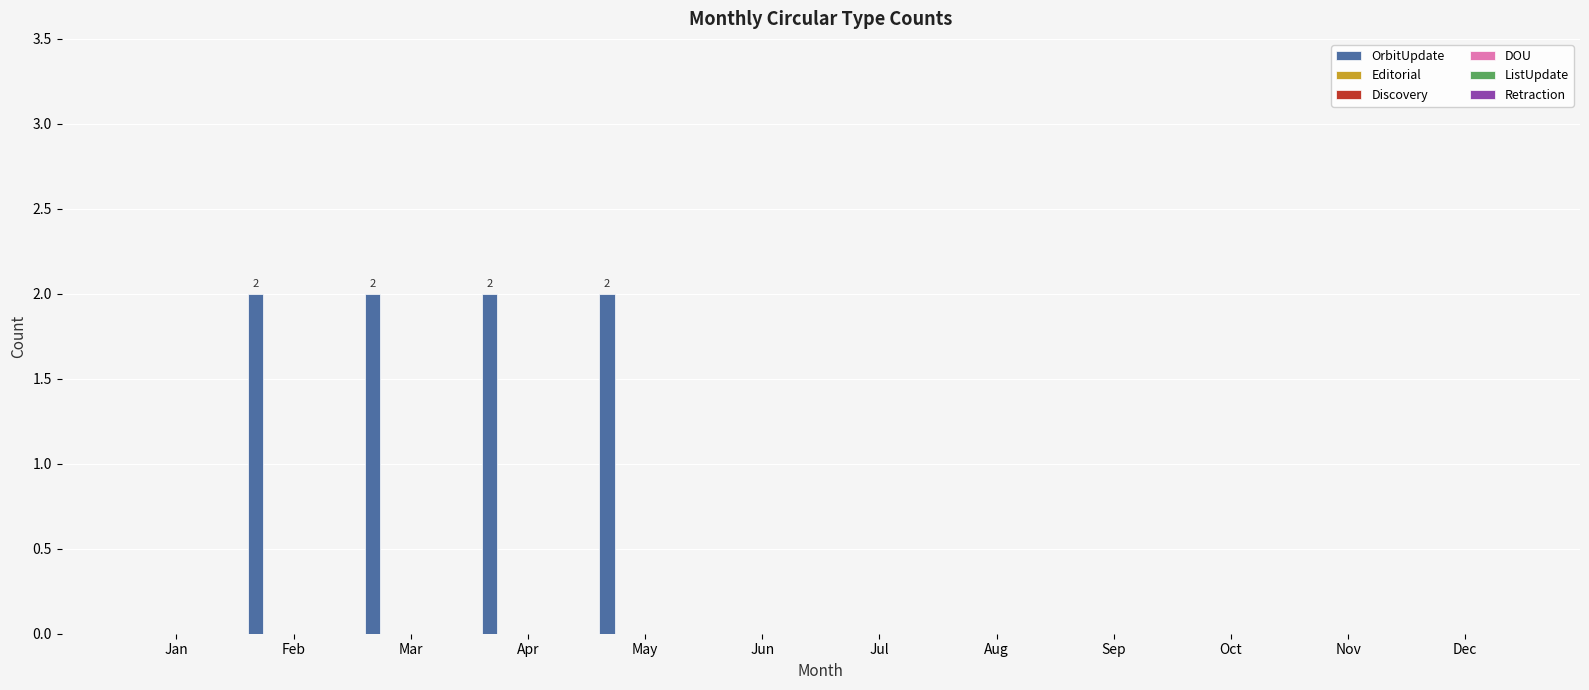

What is the sum of all values?

8